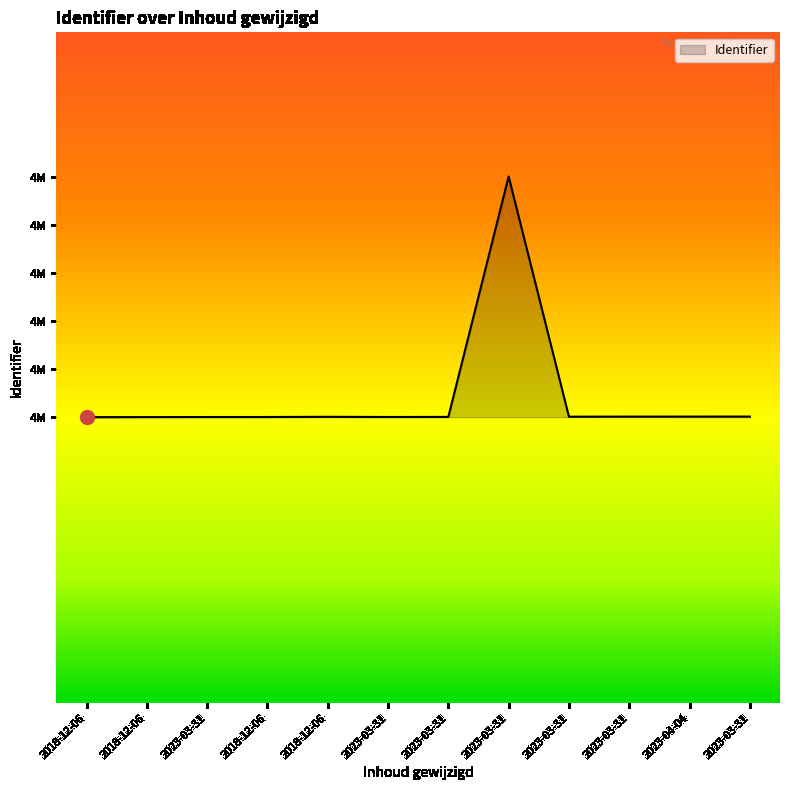

Does the chart display data point markers on the line(s)?

No